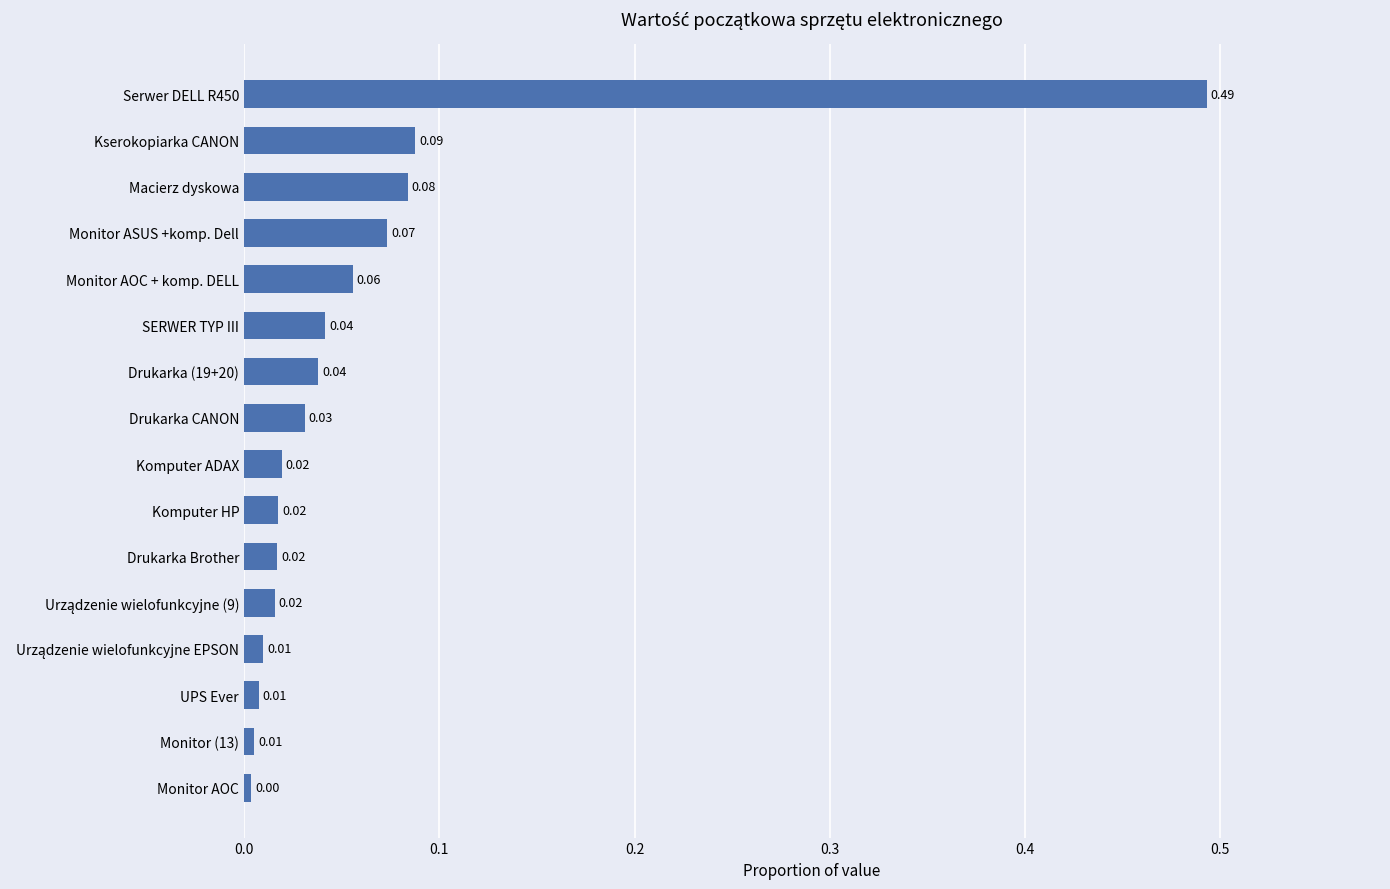

At which label is the value closest to 0?

Monitor AOC